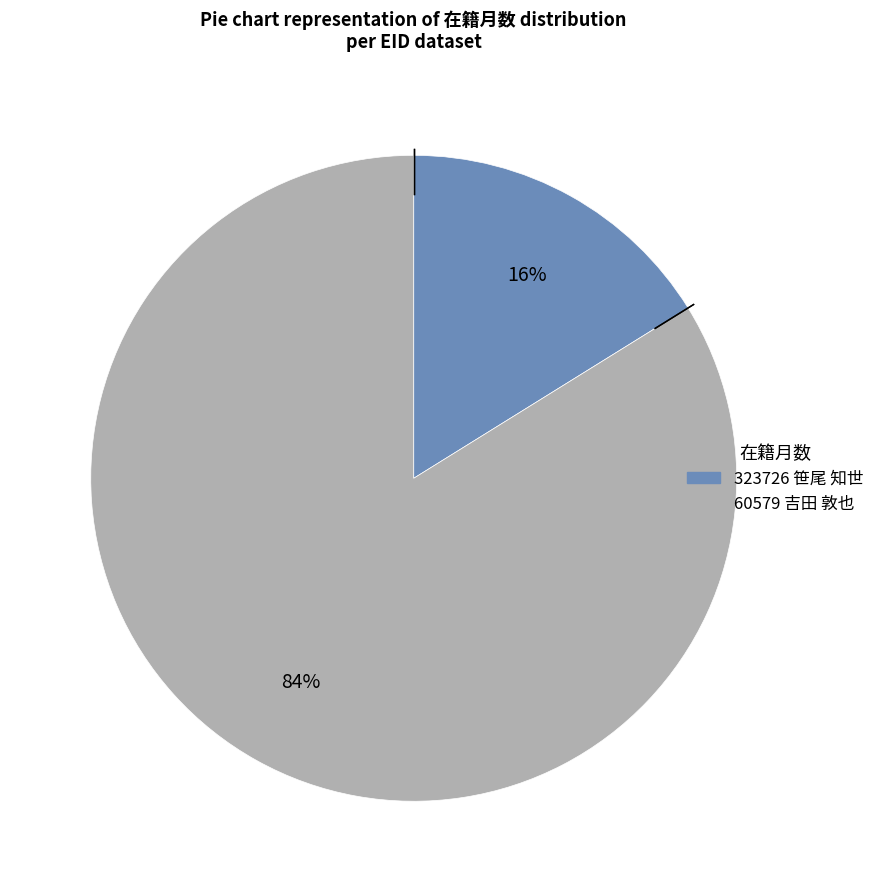

Which category has the biggest portion of the pie?

60579 吉田 敦也